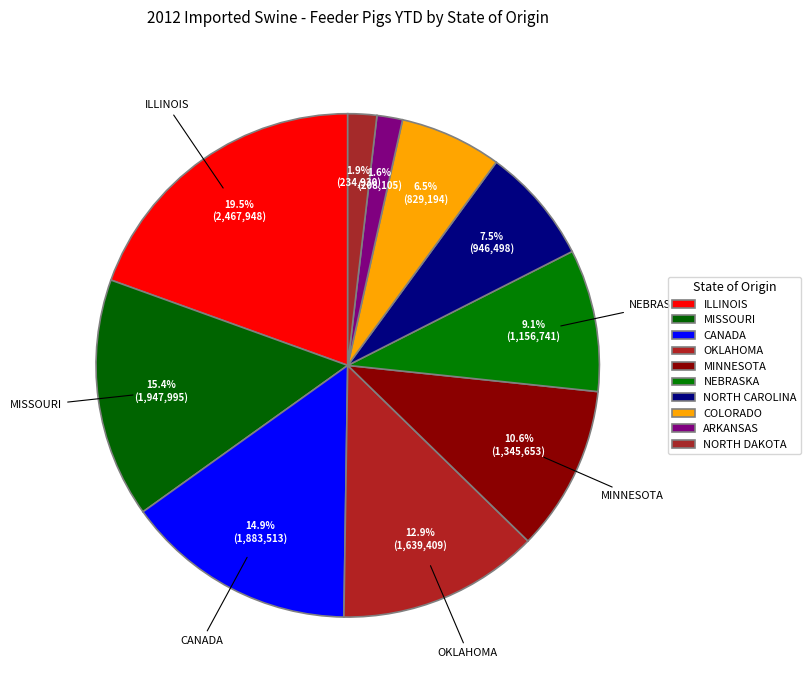

To the nearest percent, what is the combined percentage of NORTH CAROLINA and MINNESOTA?

18%